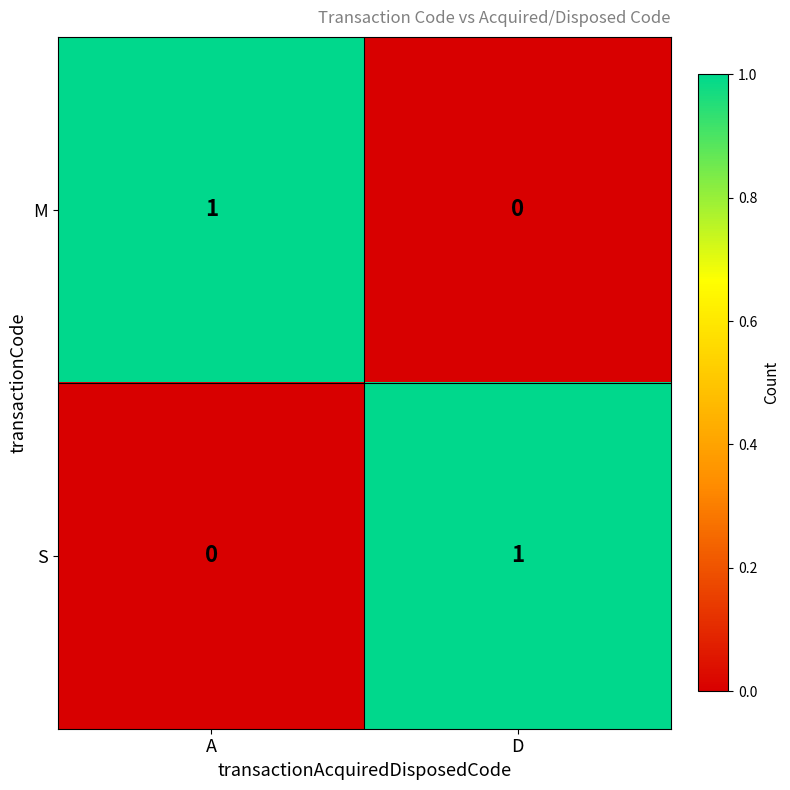

The M series shows 0 at D. True or false?

True